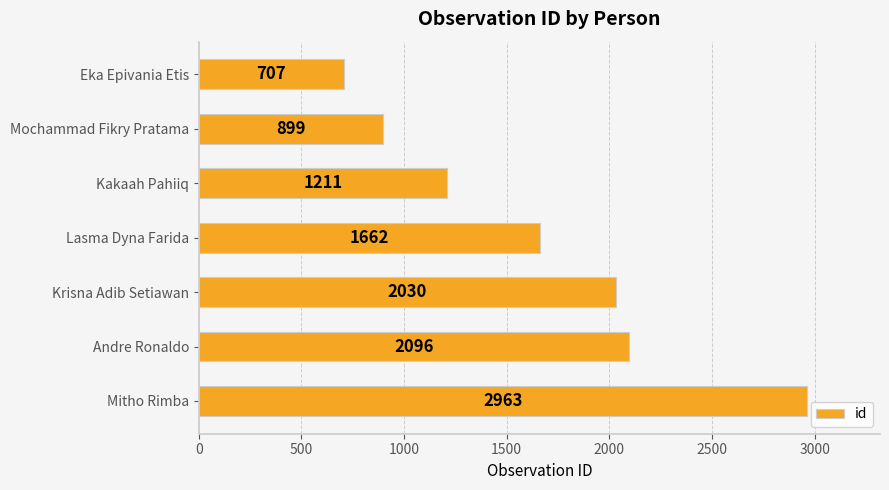

Does the chart contain any negative values?

No